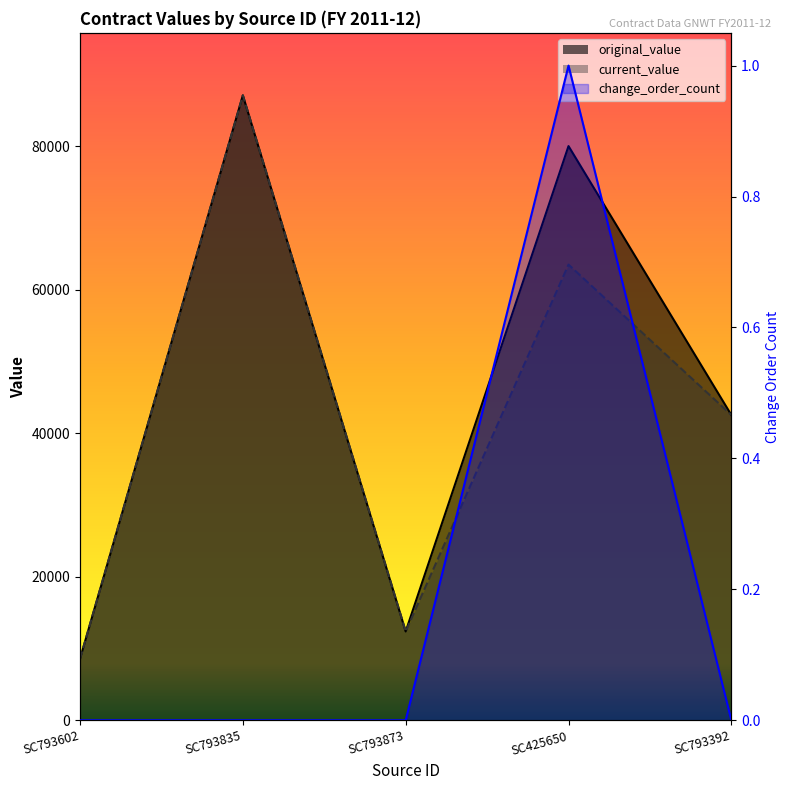

True or false: current_value and change_order_count intersect in this chart.

False